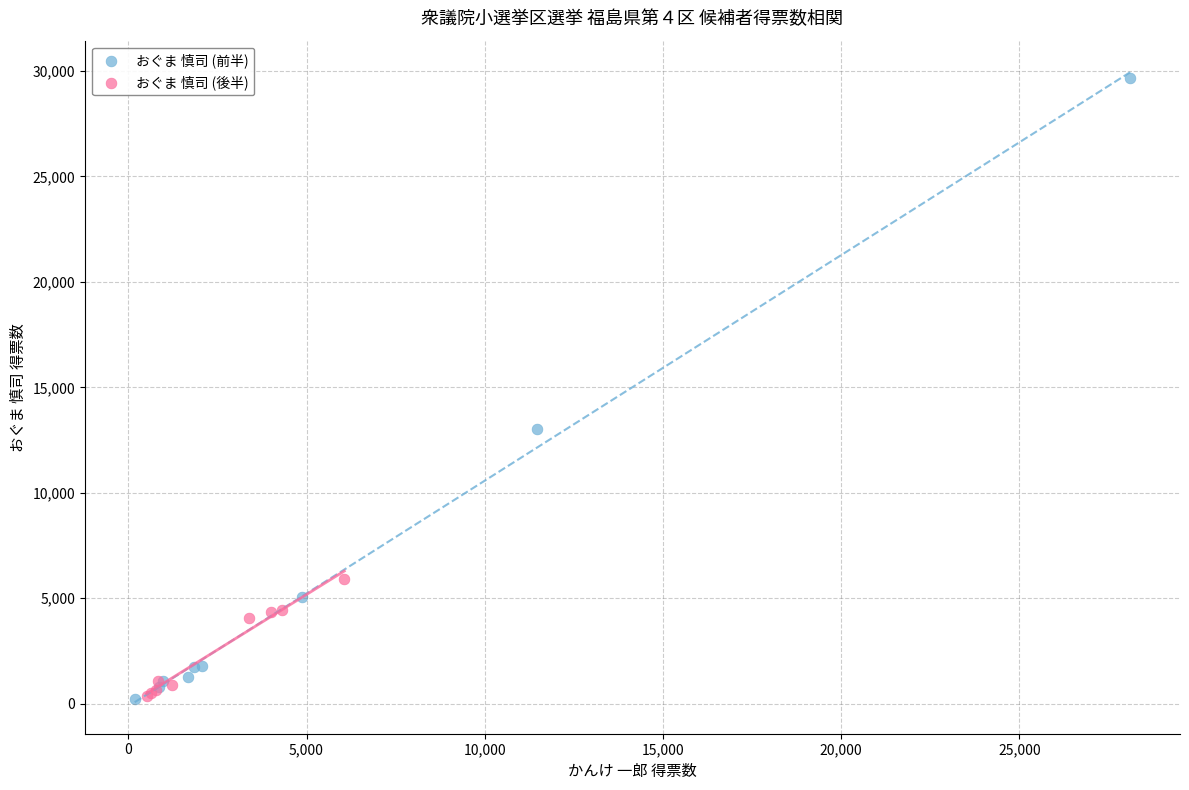

Which series contains the highest Y value?

おぐま 慎司 (前半)